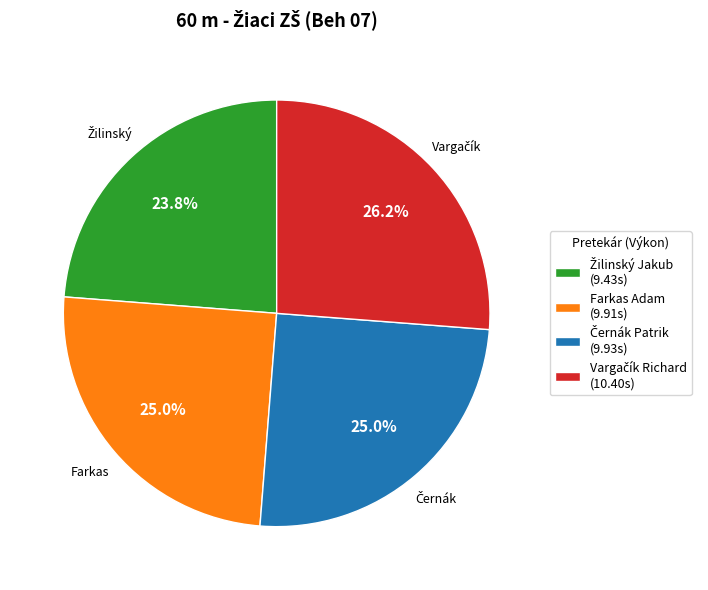

Is there any slice that represents more than half of the pie?

No